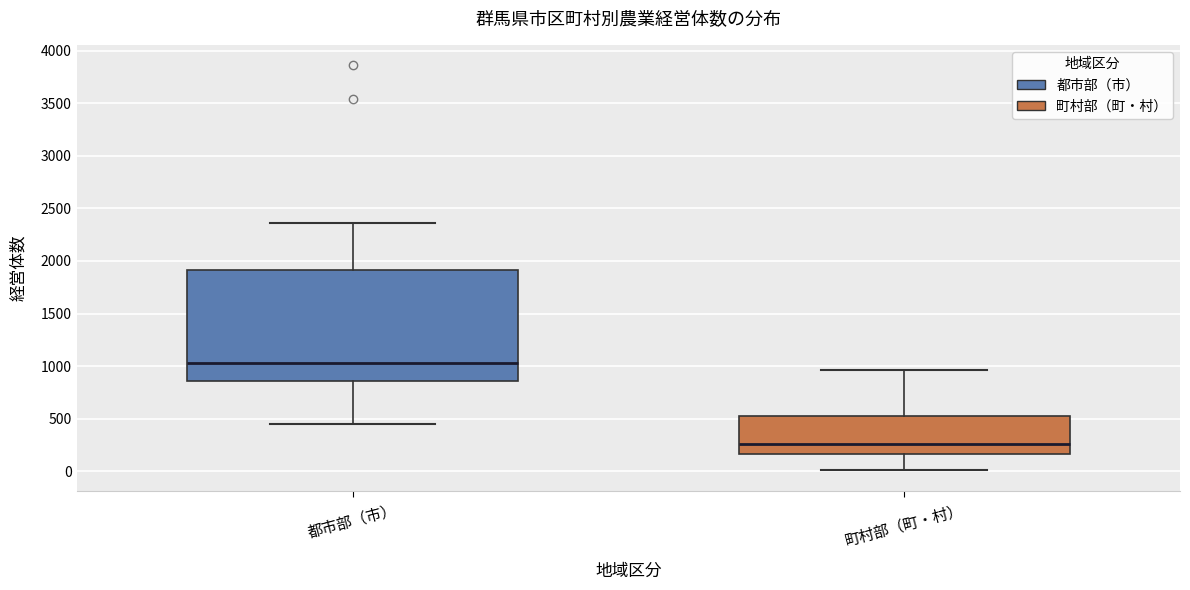

Where is the upper edge of the box for 都市部（市） on the y-axis? The values are not printed on the chart, so give them approximately, as read against the axis.

1900